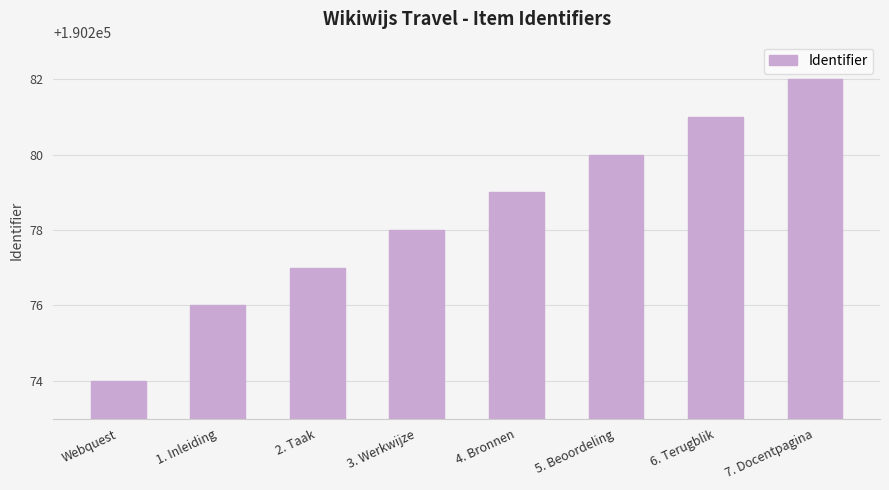

How many values are below 190279?

4